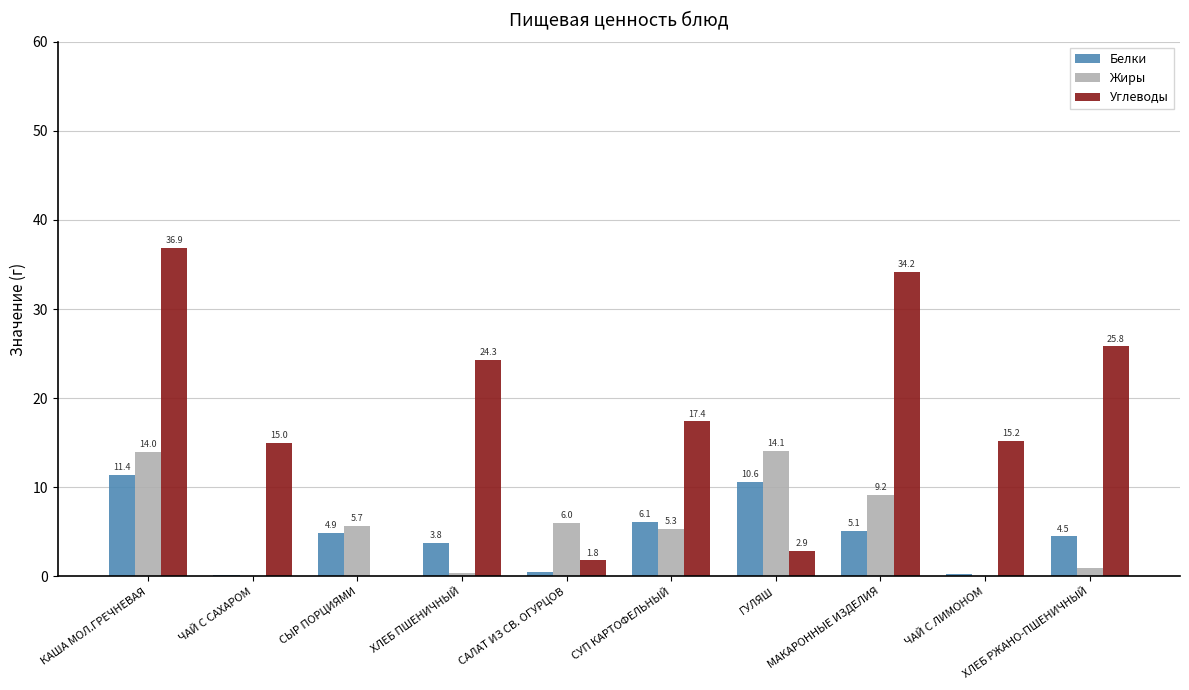

Which category has the highest value across all series?

КАША МОЛ.ГРЕЧНЕВАЯ